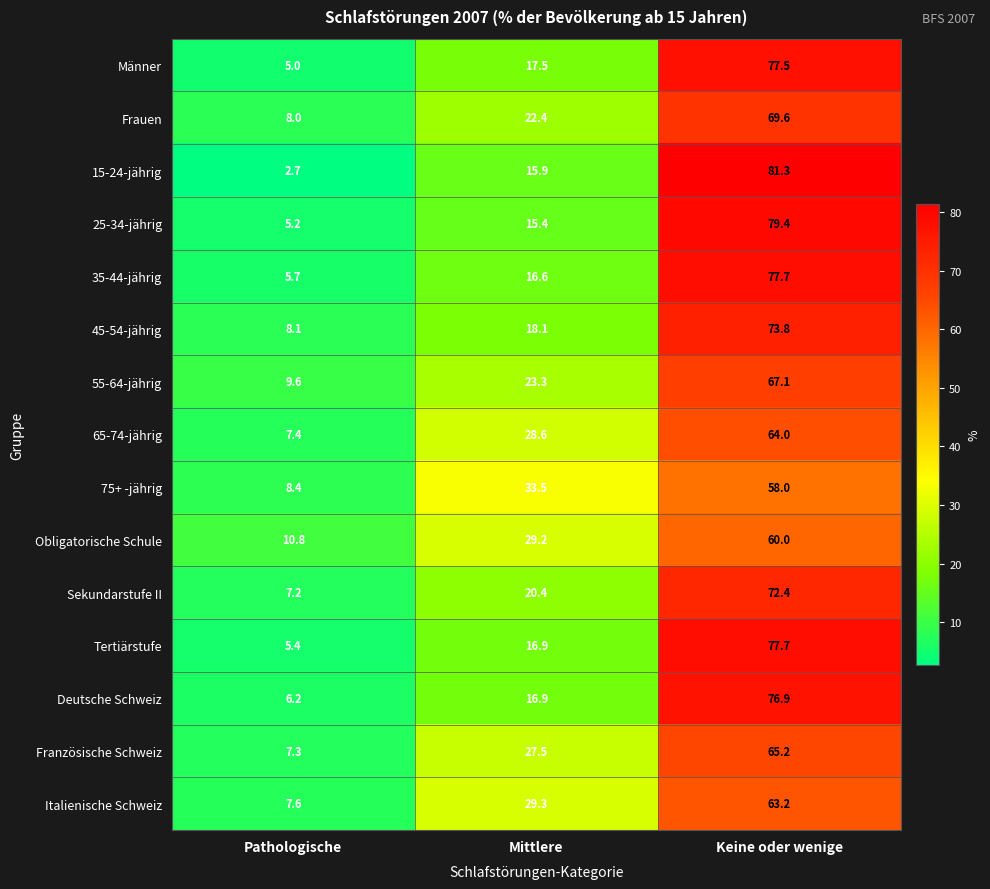

List the labels in order of 75+ -jährig value, smallest first.

Pathologische, Mittlere, Keine oder wenige